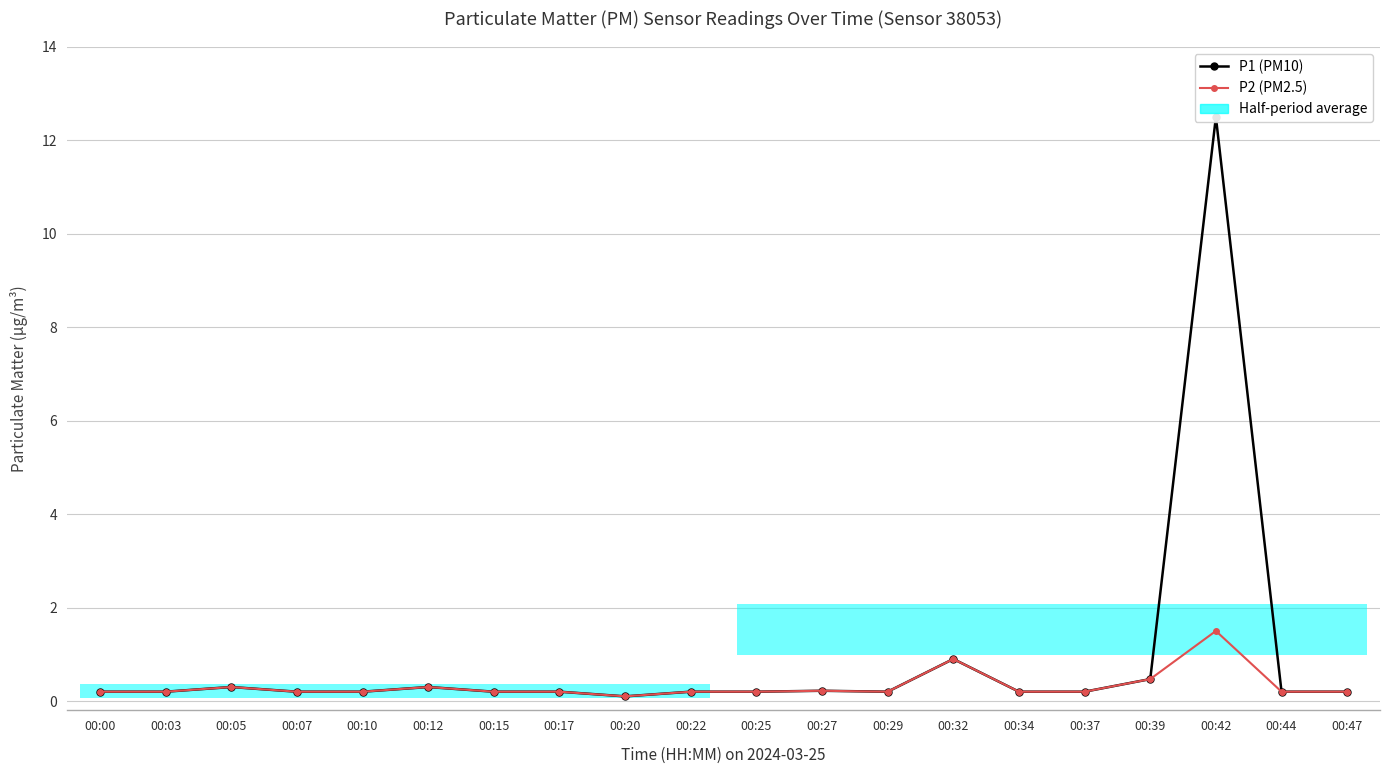

Does the chart display data point markers on the line(s)?

Yes